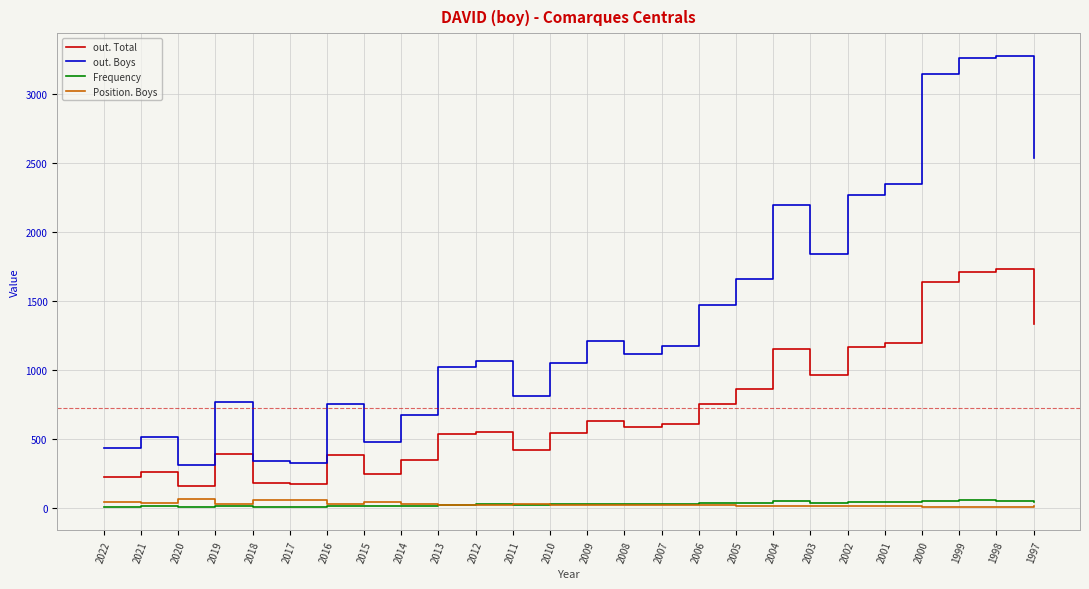

The Position. Boys series shows 8 at 1997. True or false?

True